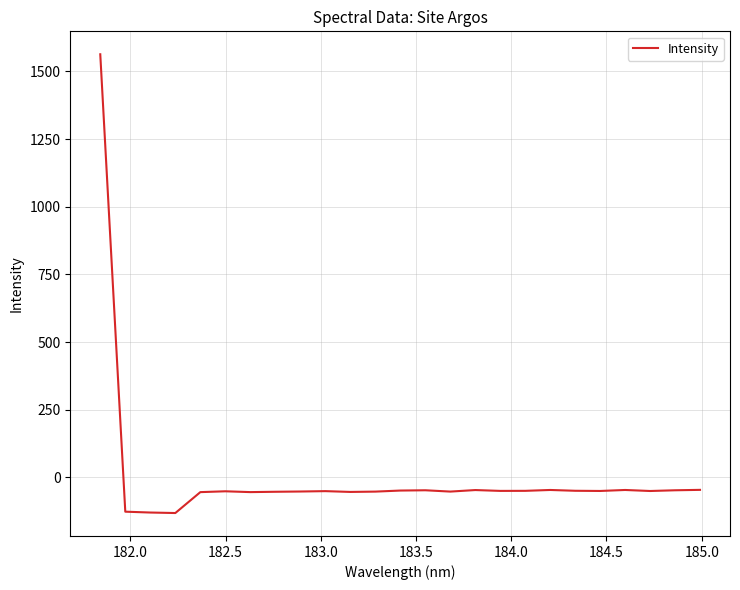

What is the sum of all values?

126.7